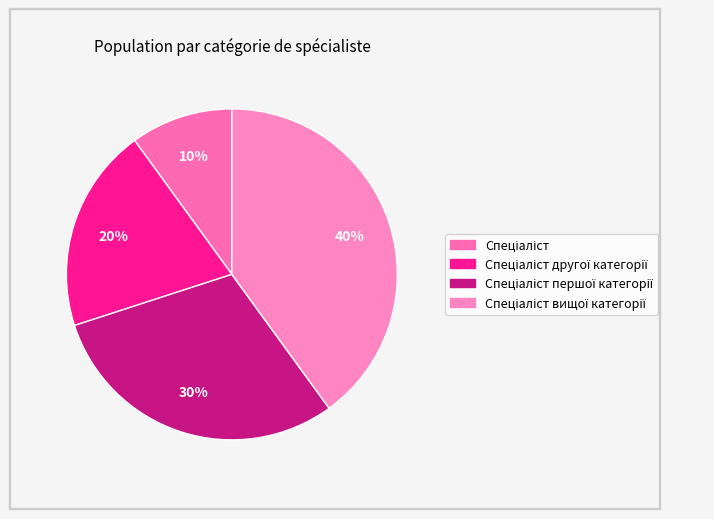

To the nearest percent, what is the average slice percentage?

25%